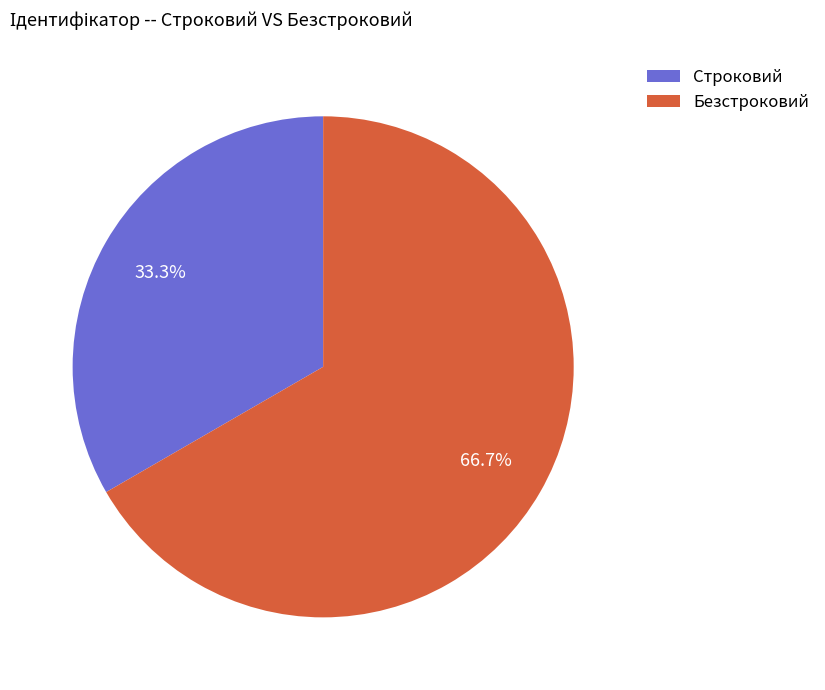

To the nearest percent, what percentage of the pie is Безстроковий?

67%